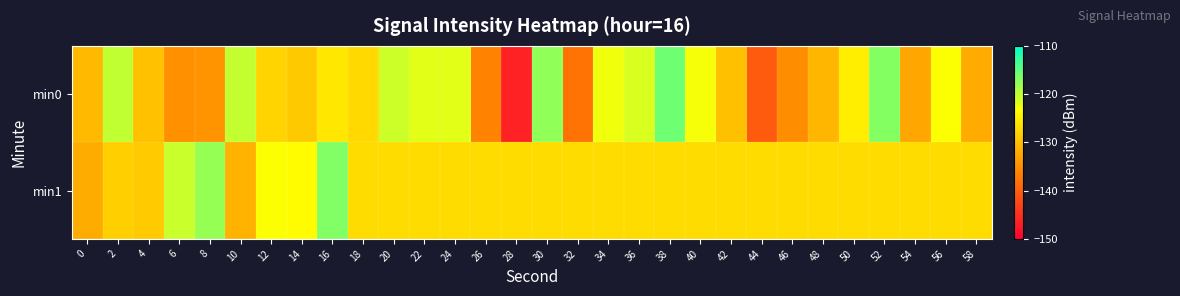

Reading left to right, list all the values displayed in this chart.

min0: 0=-130.6	2=-120.1	4=-129.8	6=-134.8	8=-134.5	10=-120.2	12=-127.7	14=-129.0	16=-125.9	18=-127.2	20=-120.7	22=-121.7	24=-121.7	26=-136.3	28=-146.4	30=-117.5	32=-137.9	34=-122.5	36=-121.4	38=-115.8	40=-122.9	42=-129.9	44=-140.4	46=-135.2	48=-130.9	50=-125.0	52=-116.9	54=-132.5	56=-123.2	58=-132.2
min1: 0=-131.9	2=-128.3	4=-128.8	6=-120.5	8=-117.9	10=-131.1	12=-123.2	14=-123.6	16=-116.8	18=-126.9	20=-126.9	22=-126.9	24=-126.9	26=-126.9	28=-126.9	30=-126.9	32=-126.9	34=-126.9	36=-126.9	38=-126.9	40=-126.9	42=-126.9	44=-126.9	46=-126.9	48=-126.9	50=-126.9	52=-126.9	54=-126.9	56=-126.9	58=-126.9